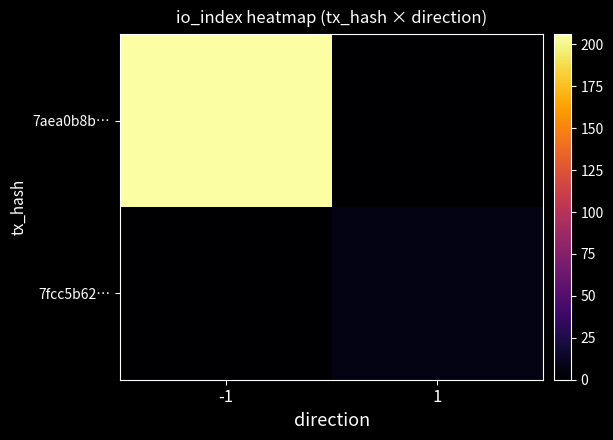

Reading left to right, extract all data points from this chart.

7aea0b8b…: -1=206	1=0
7fcc5b62…: -1=0	1=8